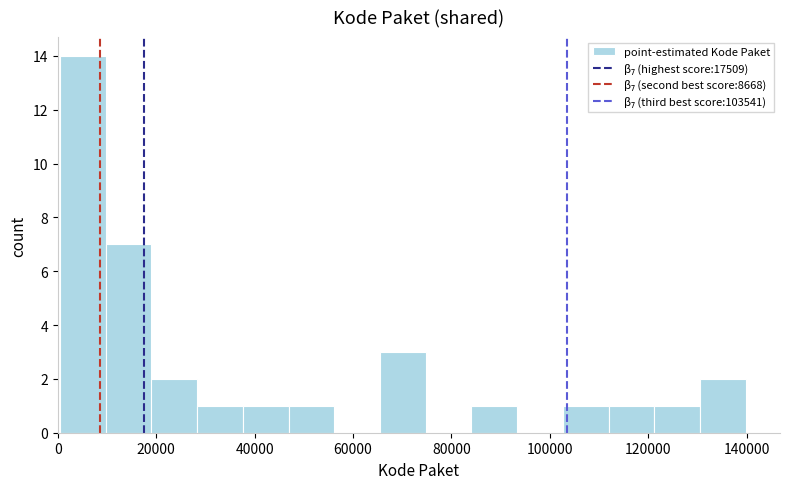

Reading left to right, transcribe this chart: for each bar, give the range it covers on the x-axis and its height. Neither the bar edges nor the heights are printed on the chart, so give them approximately, as read against the axes.

0 to 10000: 14
10000 to 20000: 7
20000 to 28000: 2
28000 to 38000: 1
38000 to 46000: 1
46000 to 56000: 1
56000 to 66000: 0
66000 to 74000: 3
74000 to 84000: 0
84000 to 94000: 1
94000 to 102000: 0
102000 to 112000: 1
112000 to 122000: 1
122000 to 130000: 1
130000 to 140000: 2